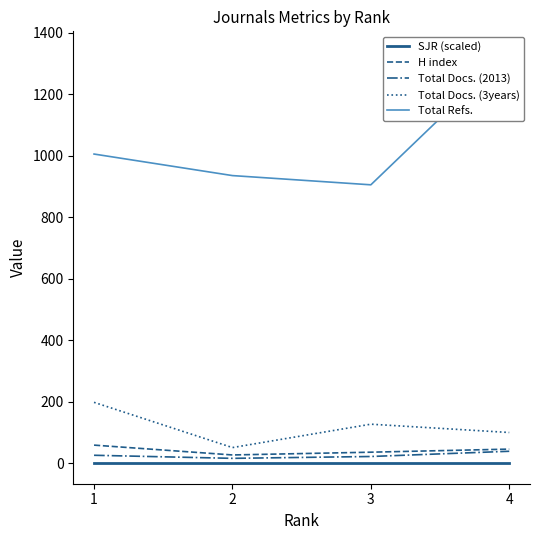

In Total Refs., how many points are lower than both neighbors (excluding endpoints)?

1